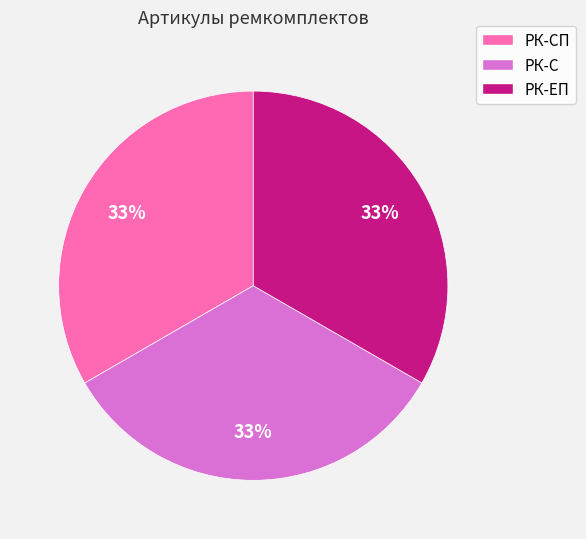

To the nearest percent, what is the combined percentage of РК-ЕП and РК-СП?

67%